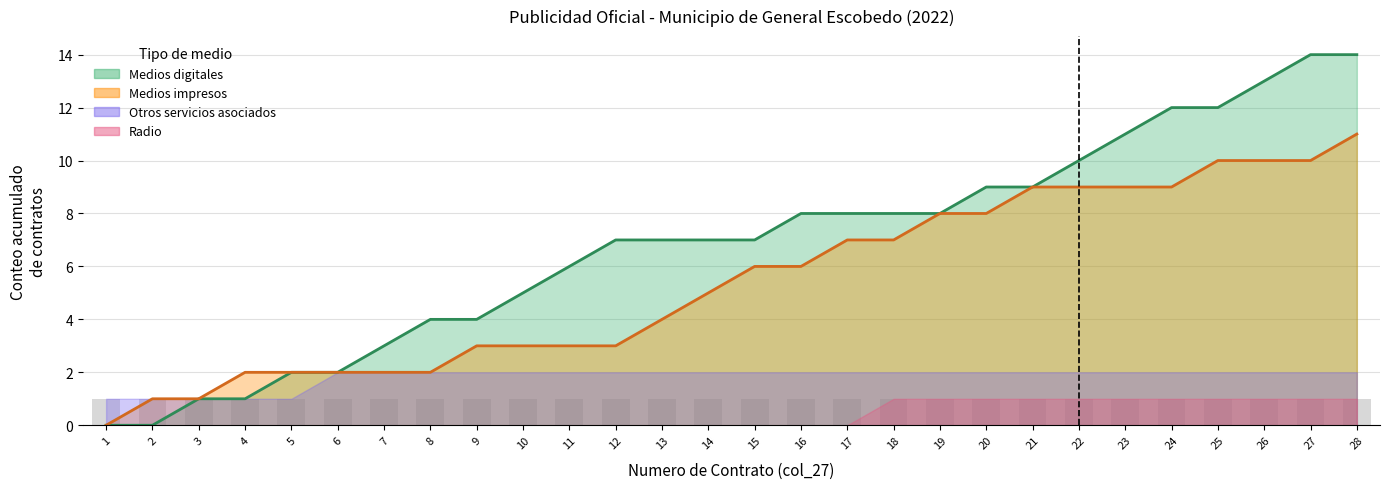

What is the lowest value of the col_27 series?

1